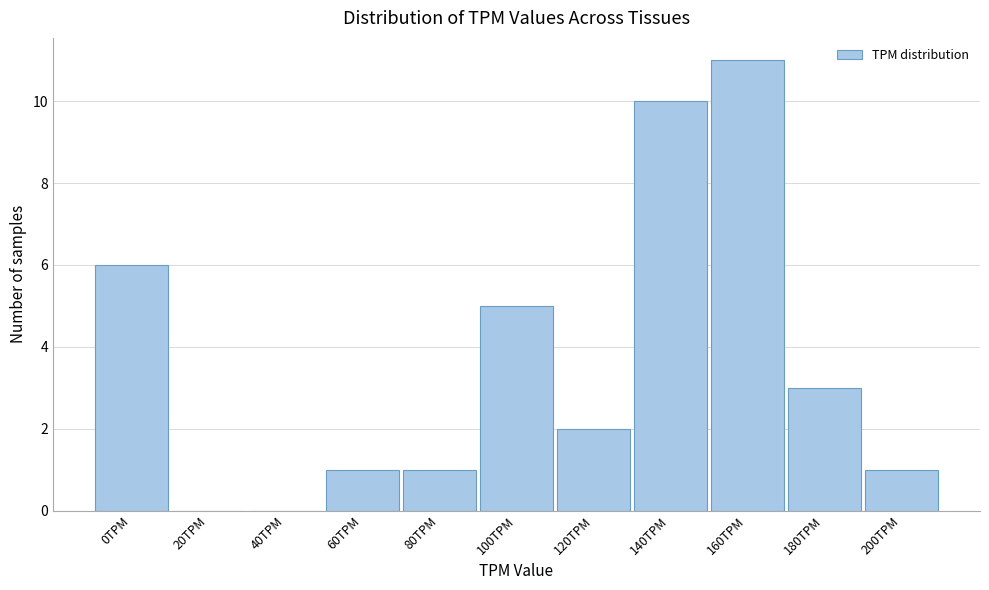

Reading left to right, extract all data points from this chart.

0TPM=6	20TPM=0	40TPM=0	60TPM=1	80TPM=1	100TPM=5	120TPM=2	140TPM=10	160TPM=11	180TPM=3	200TPM=1